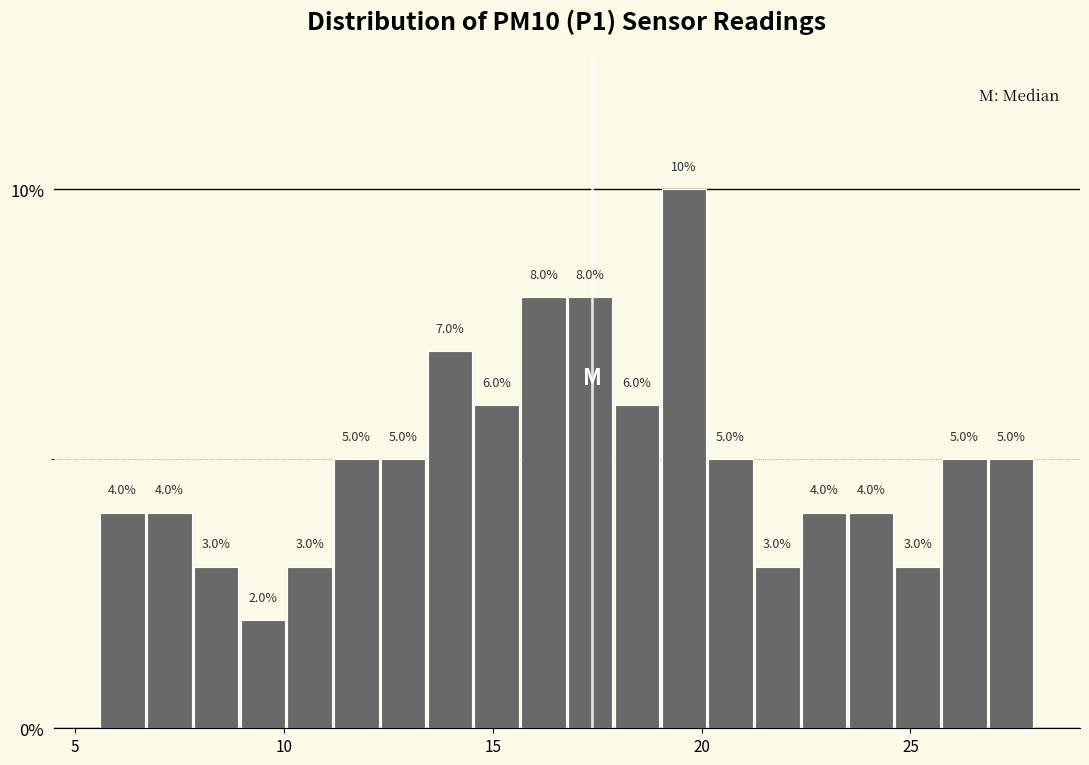

Around what value on the x-axis is the tallest bar? Give the approximate position of its centre, as read against the axis.

19.5